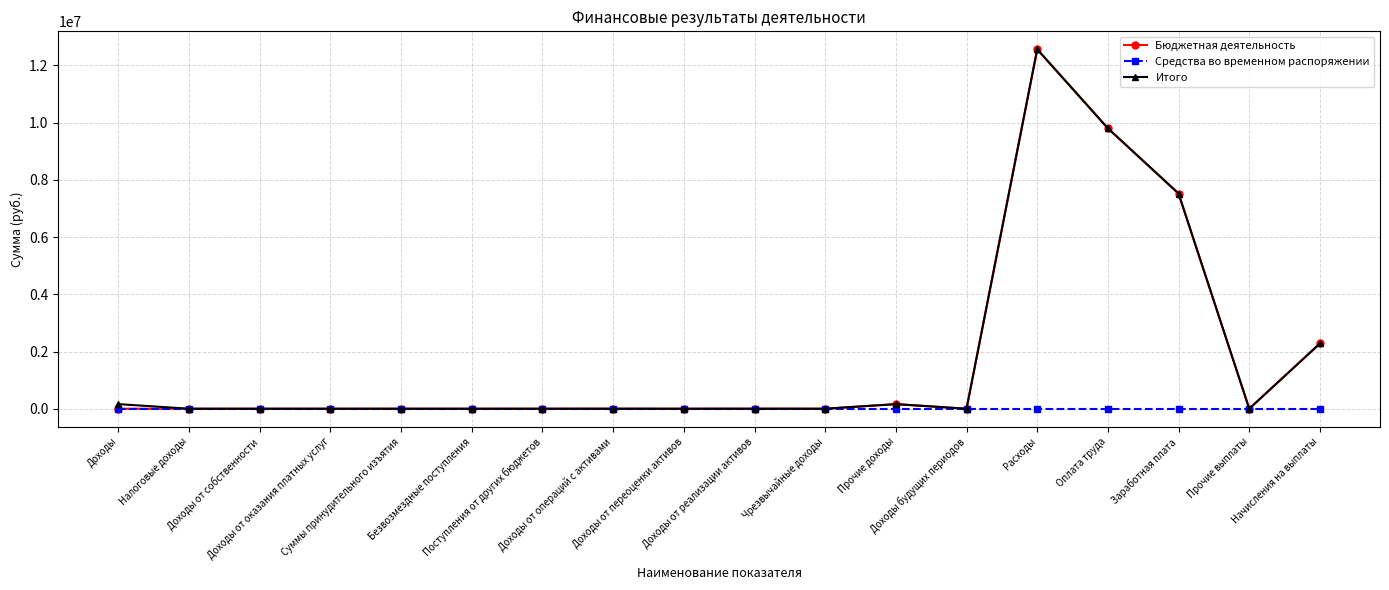

What is the maximum value for Итого?

12563579.2